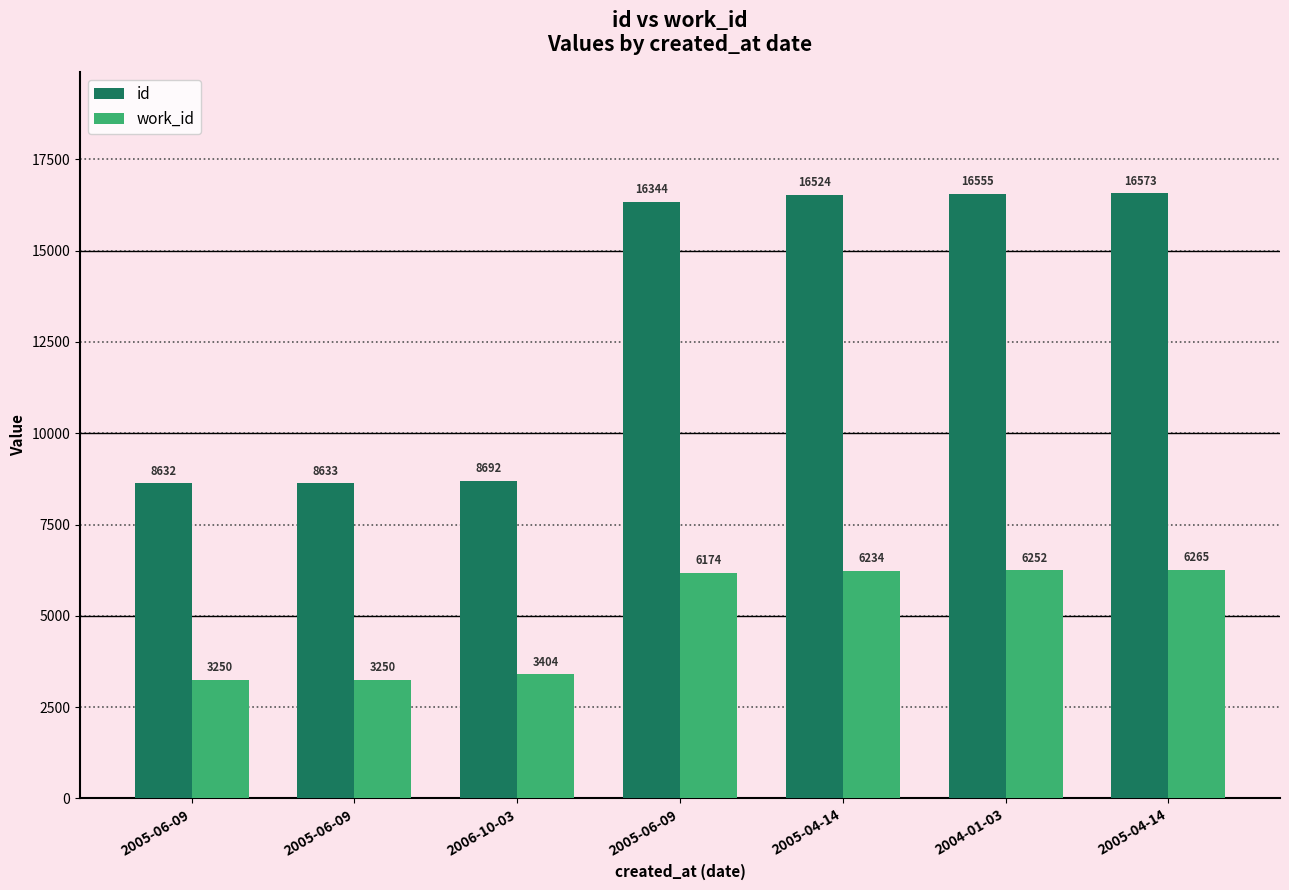

Where is id nearest to the value 12602?

2005-06-09